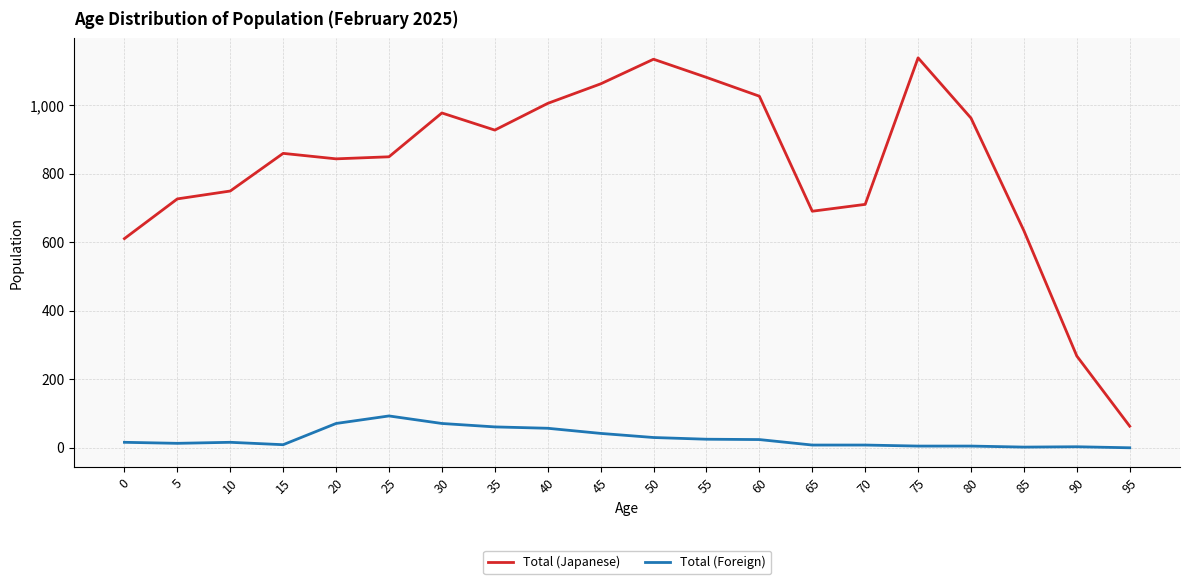

Count the number of categories in the chart.

20